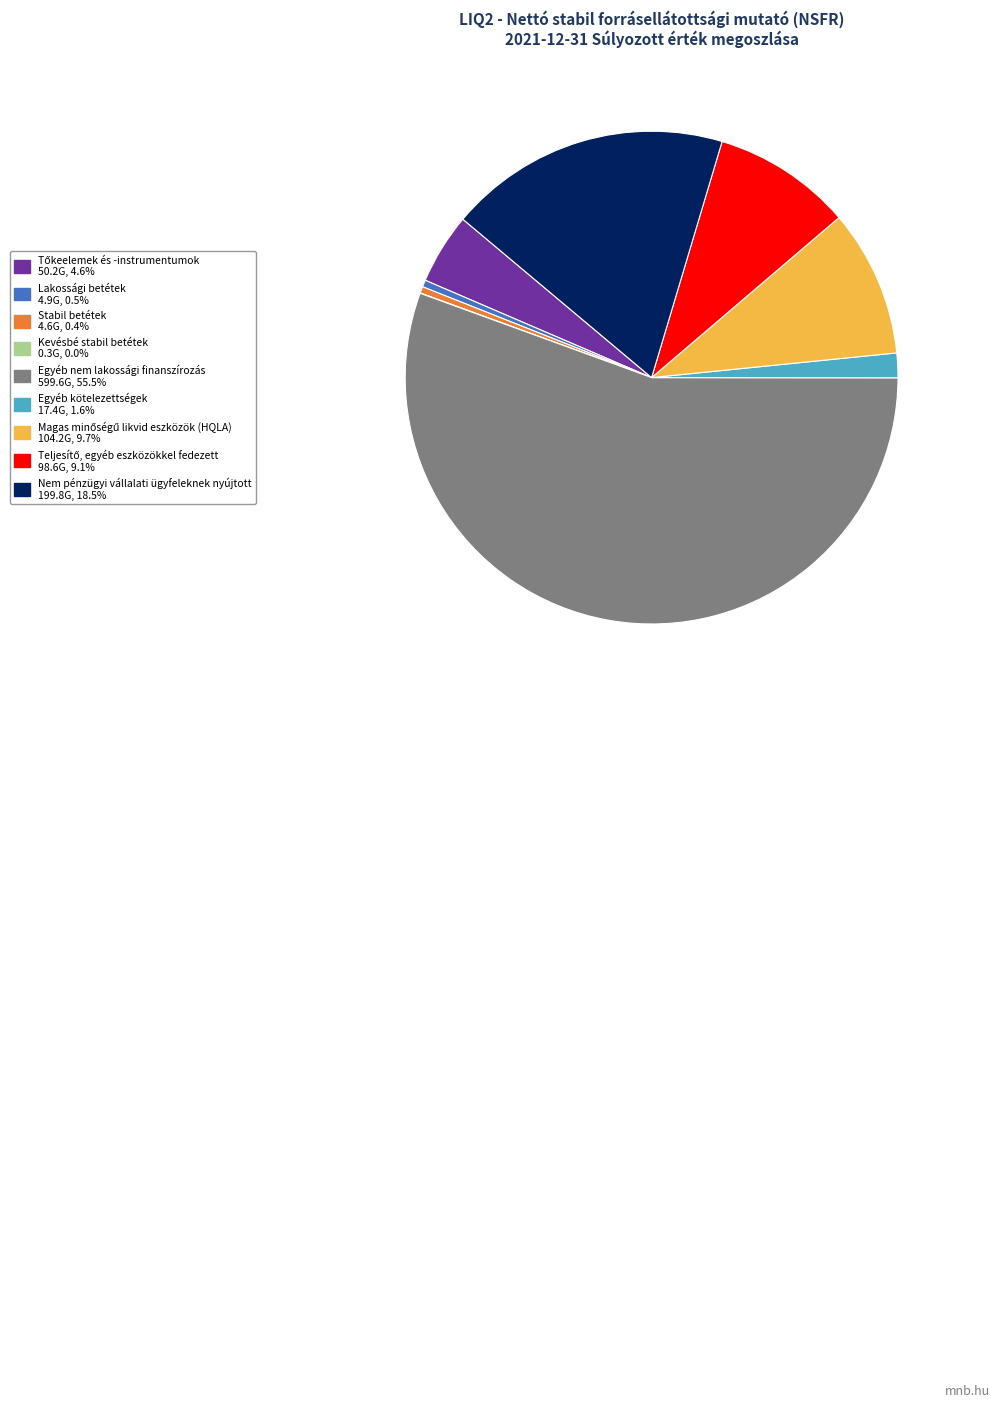

What is the ratio of the value at Nem pénzügyi vállalati ügyfeleknek nyújtott to the value at Egyéb nem lakossági finanszírozás?

0.3